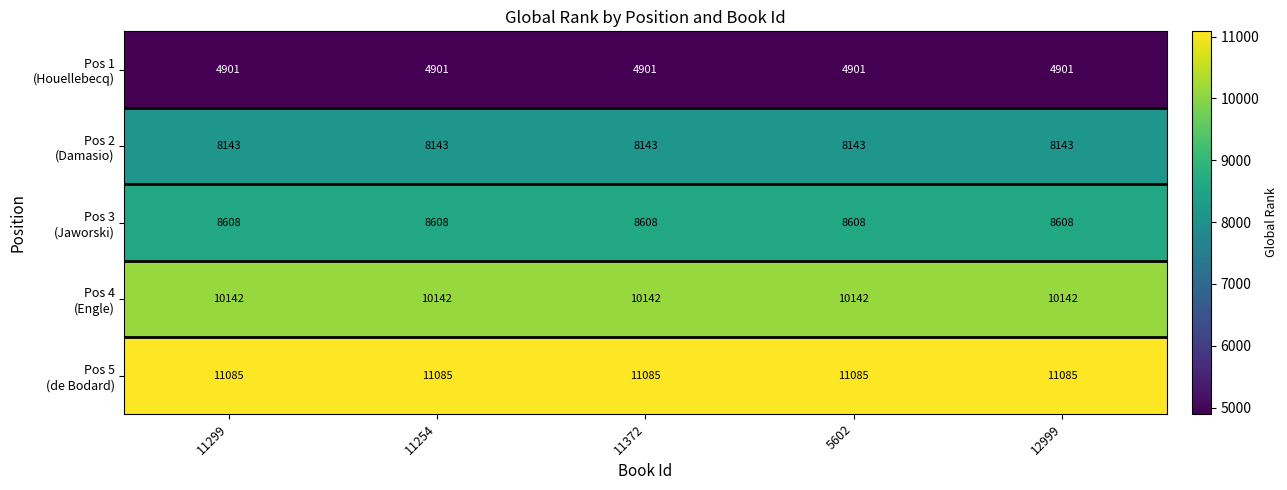

How many series are shown in this chart?

5